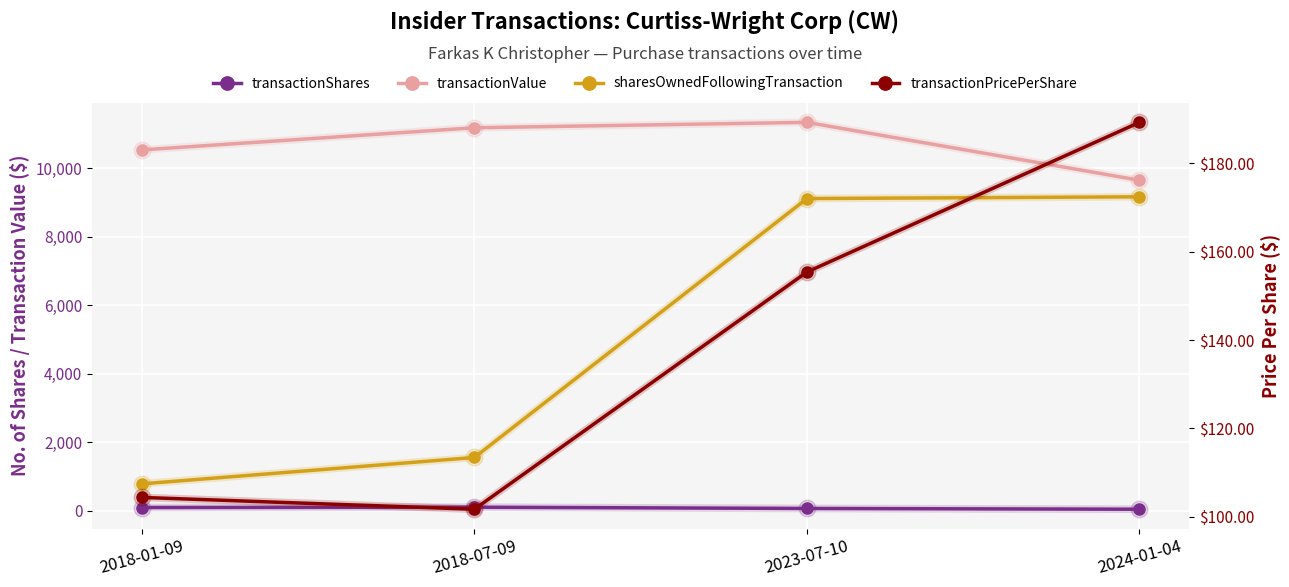

Between 2018-01-09 and 2018-07-09, which is larger?

2018-07-09